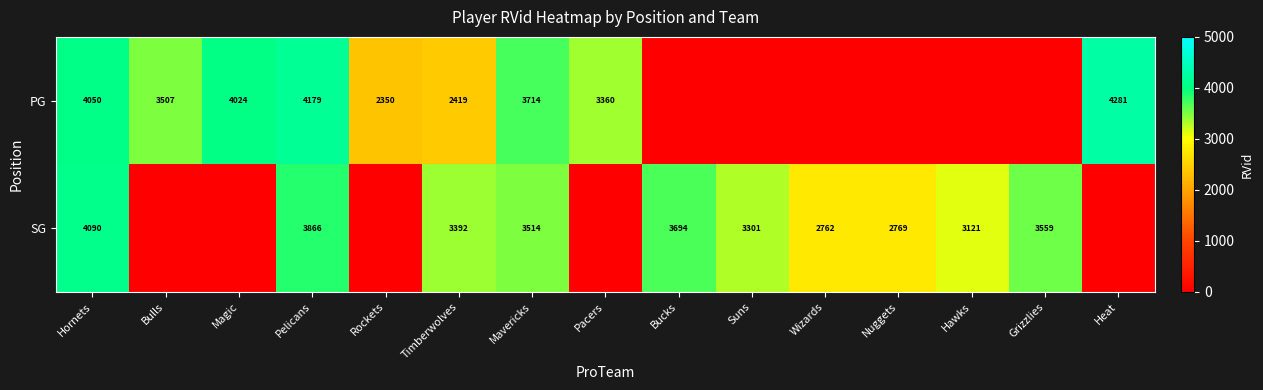

True or false: SG has a value of 3121 at Hawks.

True